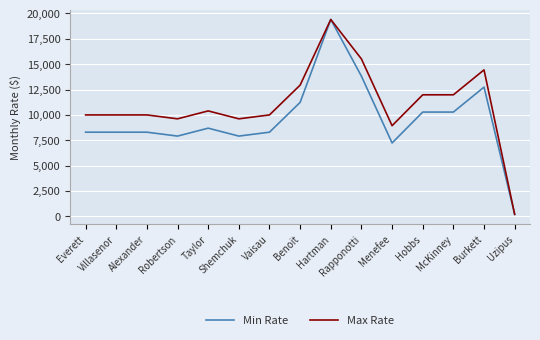

What is the approximate value of Max Rate at Hobbs?

11976.9